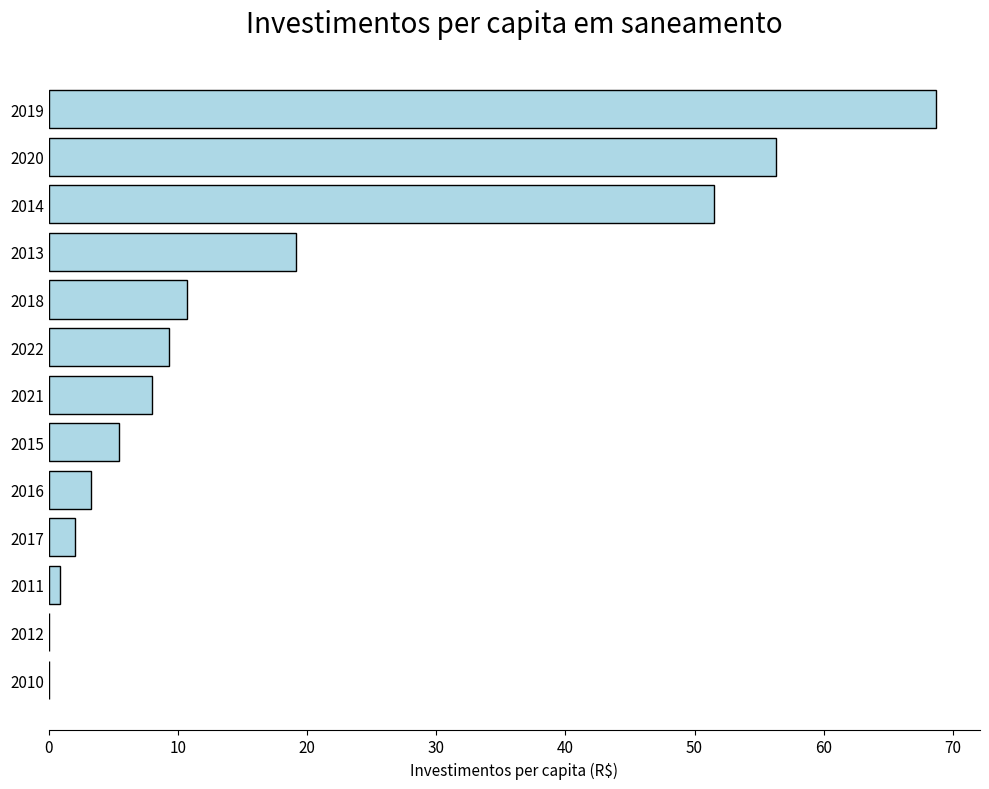

True or false: the data shows 70.3 at 2014.

False